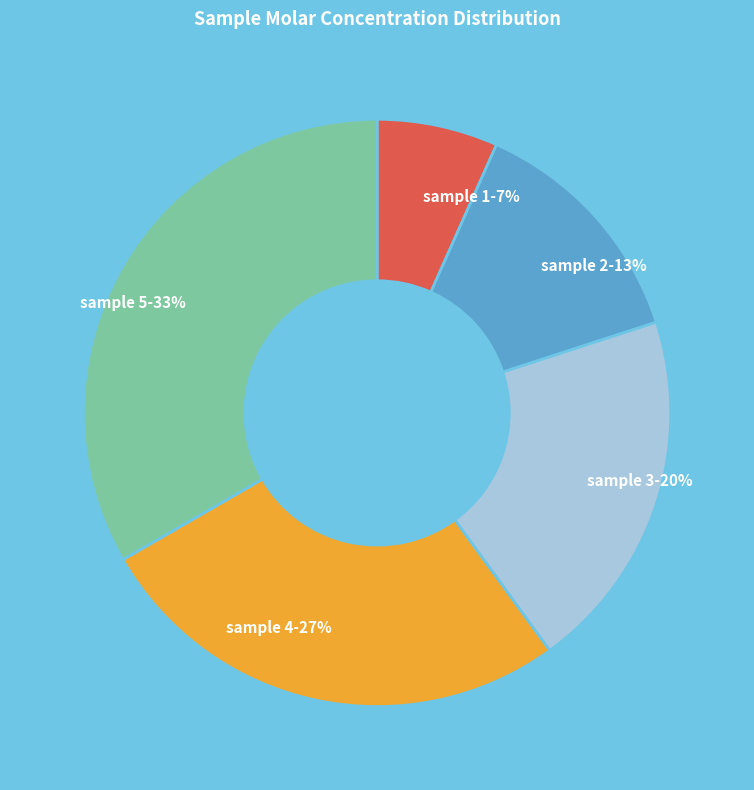

The sample 5 slice represents 47% of the pie. True or false?

False